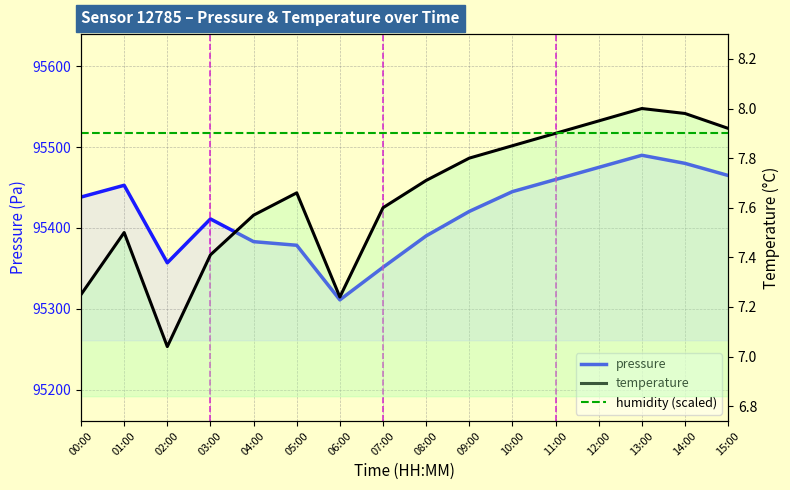

True or false: humidity (scaled) has more than 1 points higher than both neighbors.

False